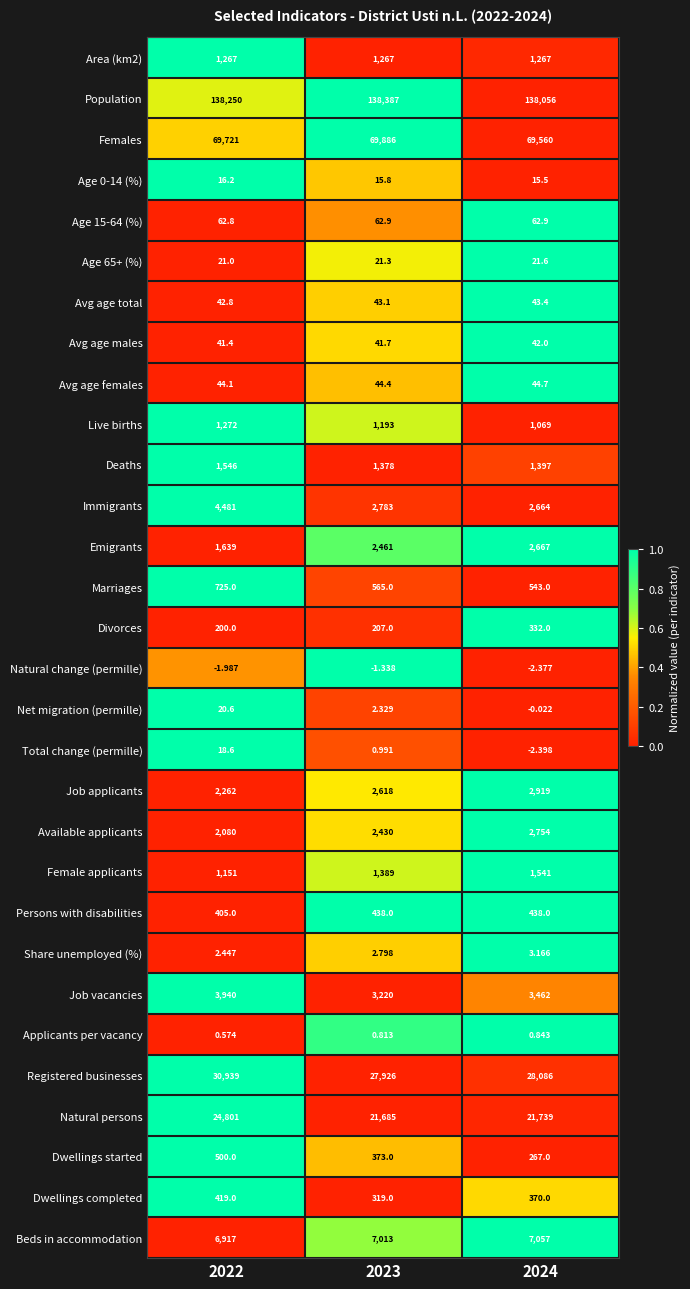

What is the total value across all series at 2024?

286417.3